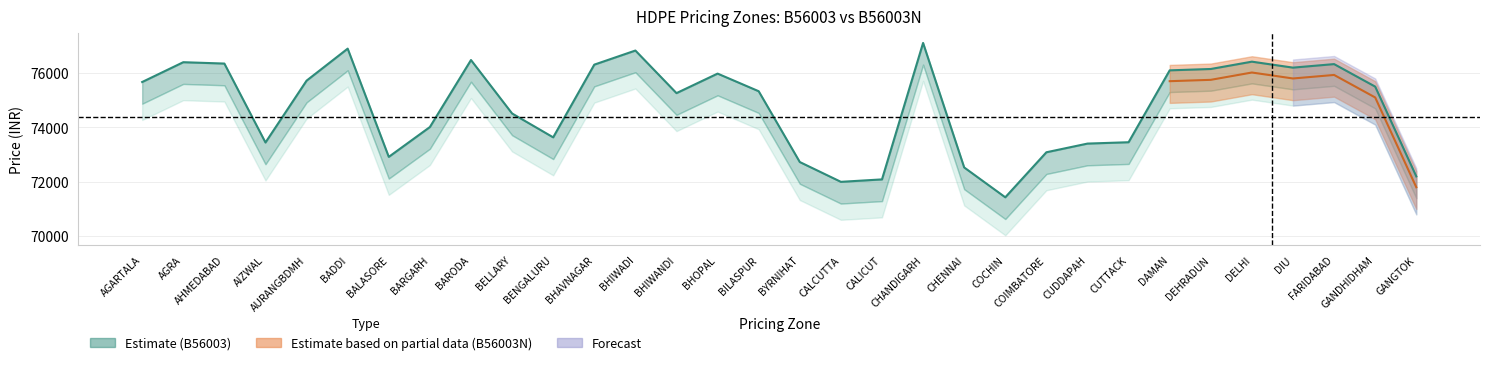

At which category does the data reach its first local valley?

AIZWAL